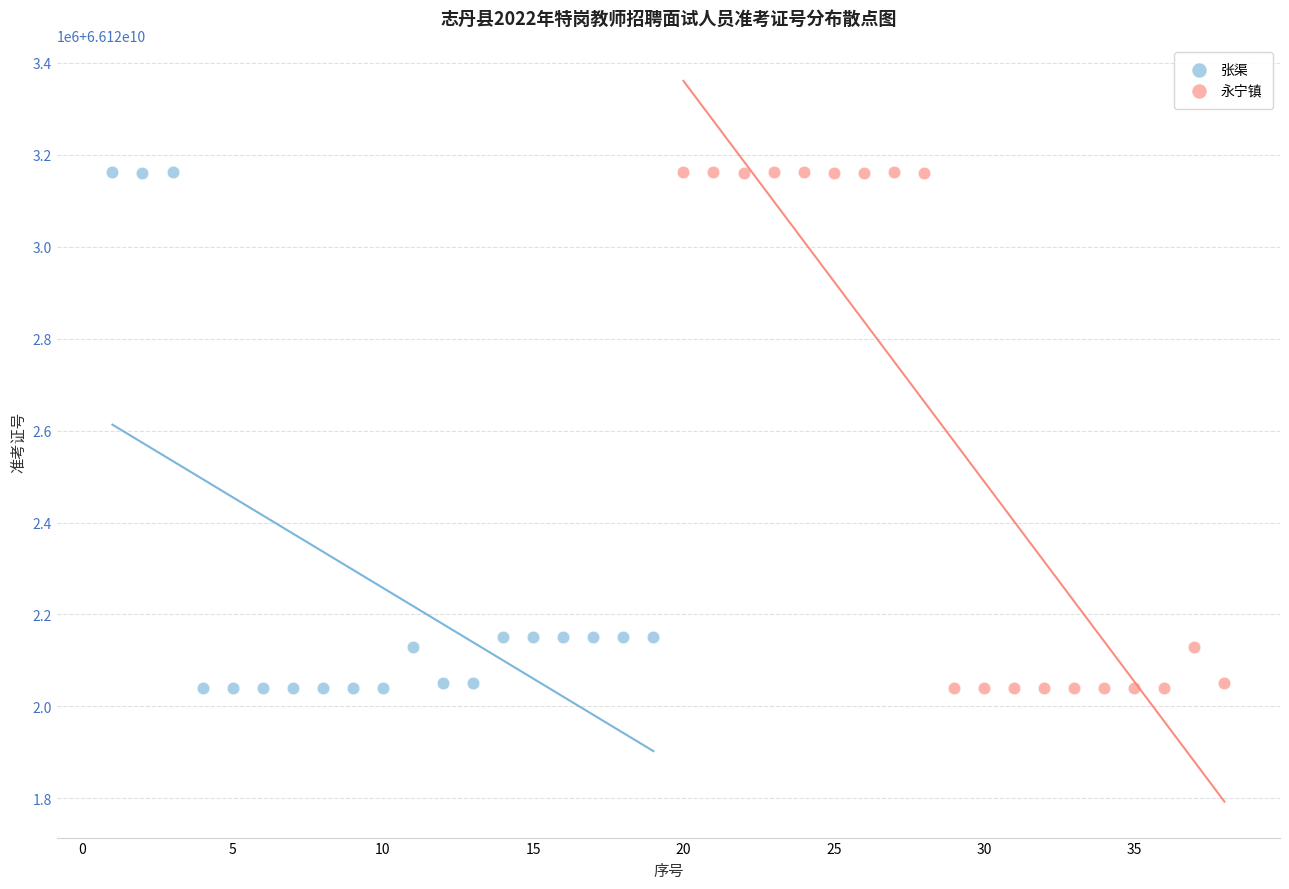

What are all the series names shown in the legend?

张渠, 永宁镇